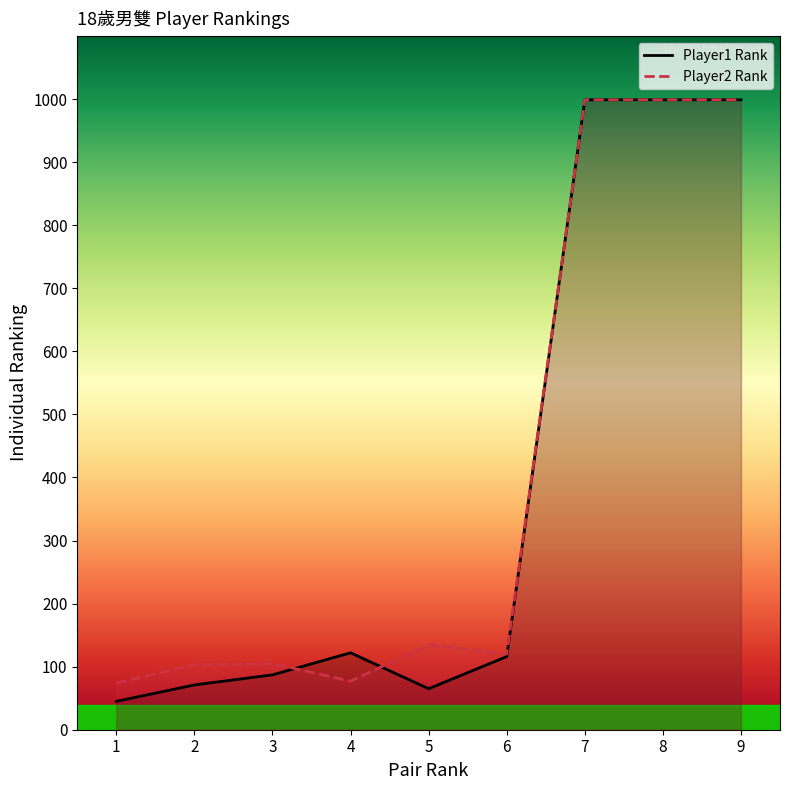

What is the lowest value of the Player2 Rank series?

74